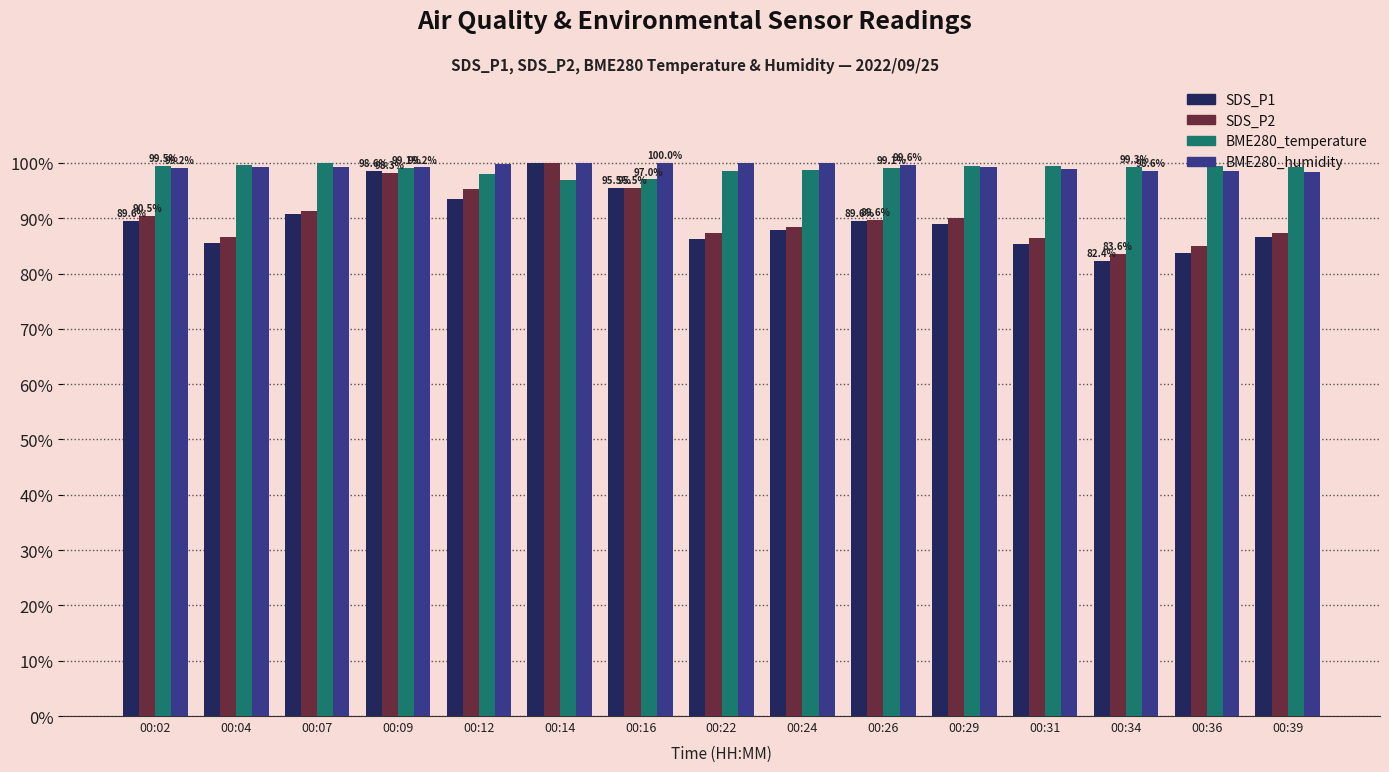

What is the average value of the SDS_P2 series?

90.3